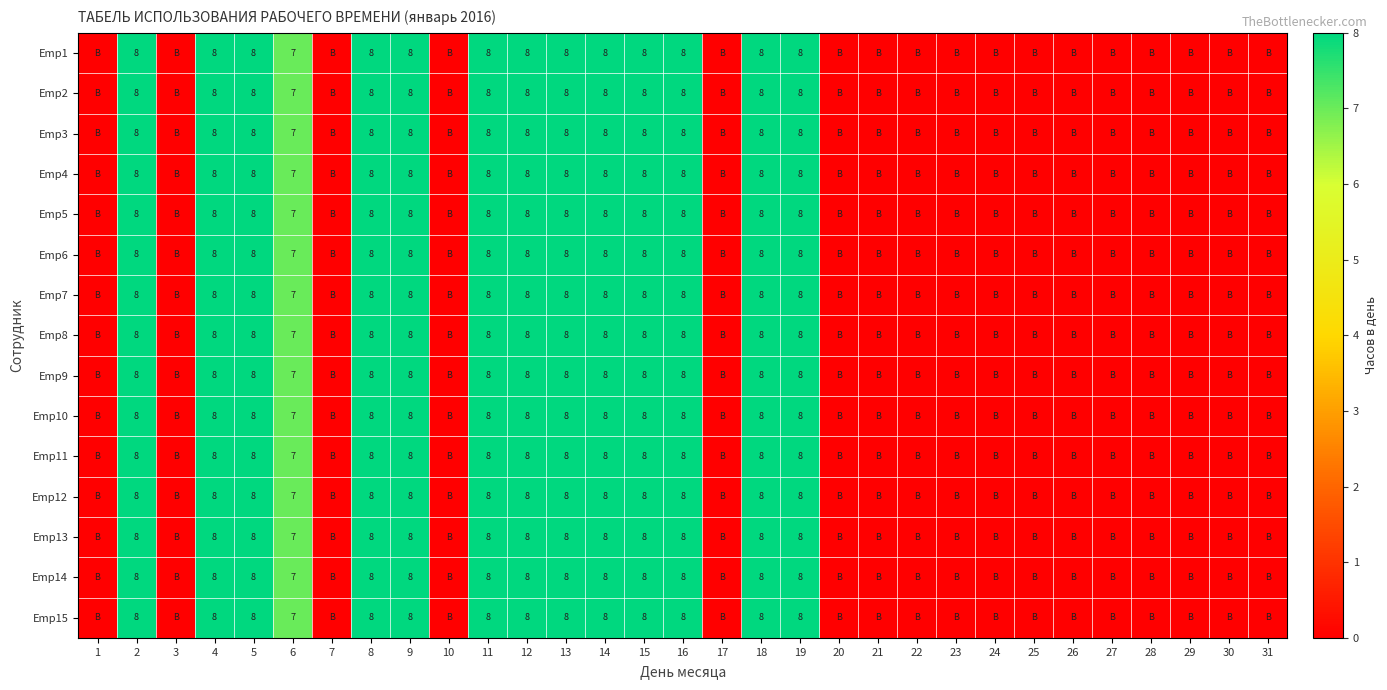

The Emp11 series shows 8 at 19. True or false?

True